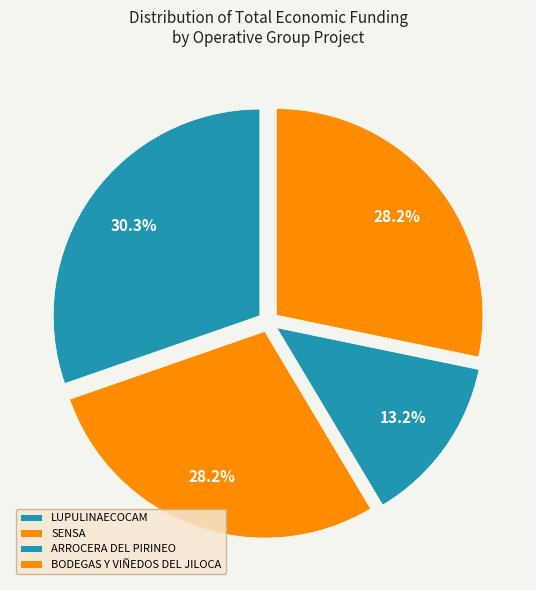

To the nearest percent, what is the average slice percentage?

25%